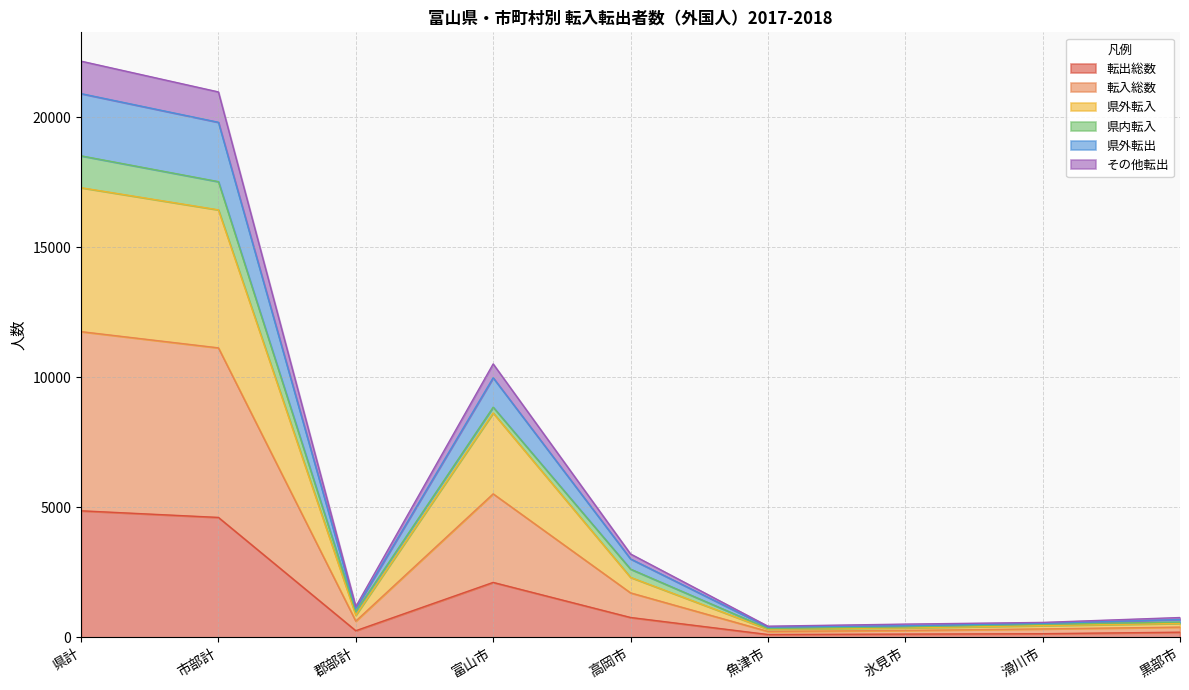

Is the value of 県外転入 at 滑川市 greater than the value of その他転出 at 滑川市?

Yes